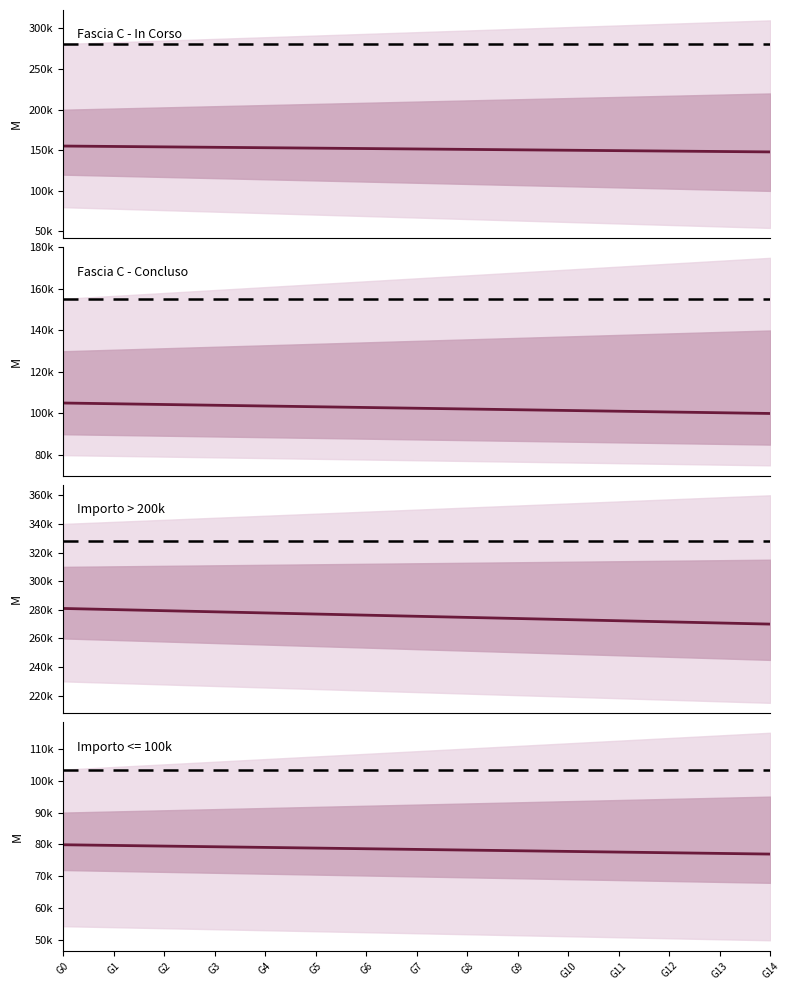

Reading left to right, transcribe all the data shown in this chart.

Fascia C - In Corso: G0=155234.0	G1=154717.3	G2=154200.6	G3=153683.9	G4=153167.1	G5=152650.4	G6=152133.7	G7=151617.0	G8=151100.3	G9=150583.6	G10=150066.9	G11=149550.1	G12=149033.4	G13=148516.7	G14=148000.0
Fascia C - Concluso: G0=105047.0	G1=104686.5	G2=104326.0	G3=103965.5	G4=103605.0	G5=103244.5	G6=102884.0	G7=102523.5	G8=102163.0	G9=101802.5	G10=101442.0	G11=101081.5	G12=100721.0	G13=100360.5	G14=100000.0
Importo > 200k: G0=280932.0	G1=280151.1	G2=279370.3	G3=278589.4	G4=277808.6	G5=277027.7	G6=276246.9	G7=275466.0	G8=274685.1	G9=273904.3	G10=273123.4	G11=272342.6	G12=271561.7	G13=270780.9	G14=270000.0